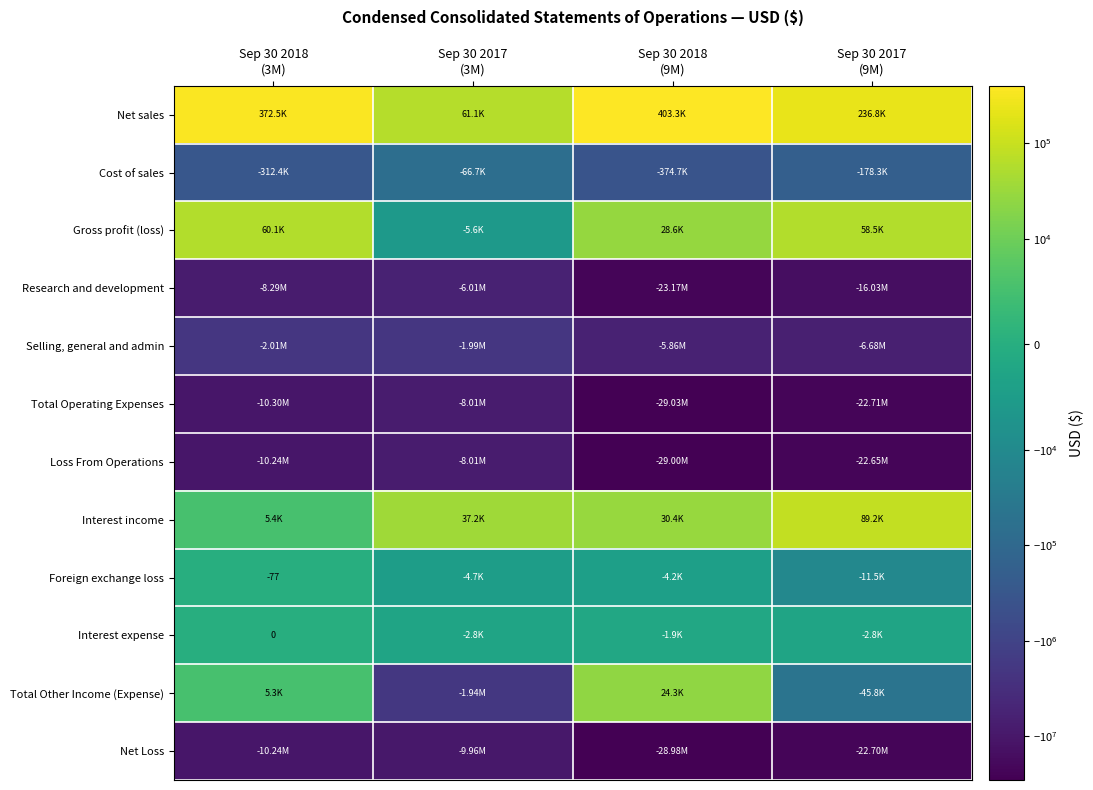

Which category has the lowest value across all series?

Sep 30 2018
(9M)